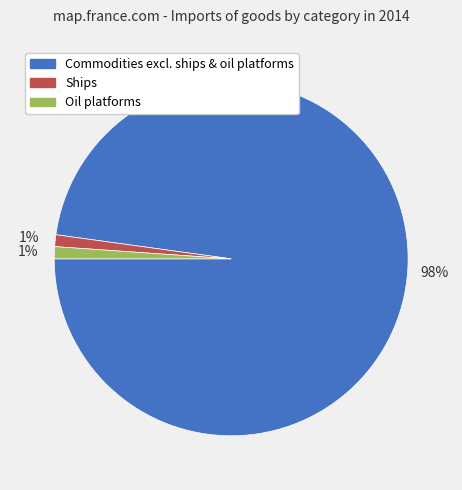

Is there any slice that represents more than half of the pie?

Yes